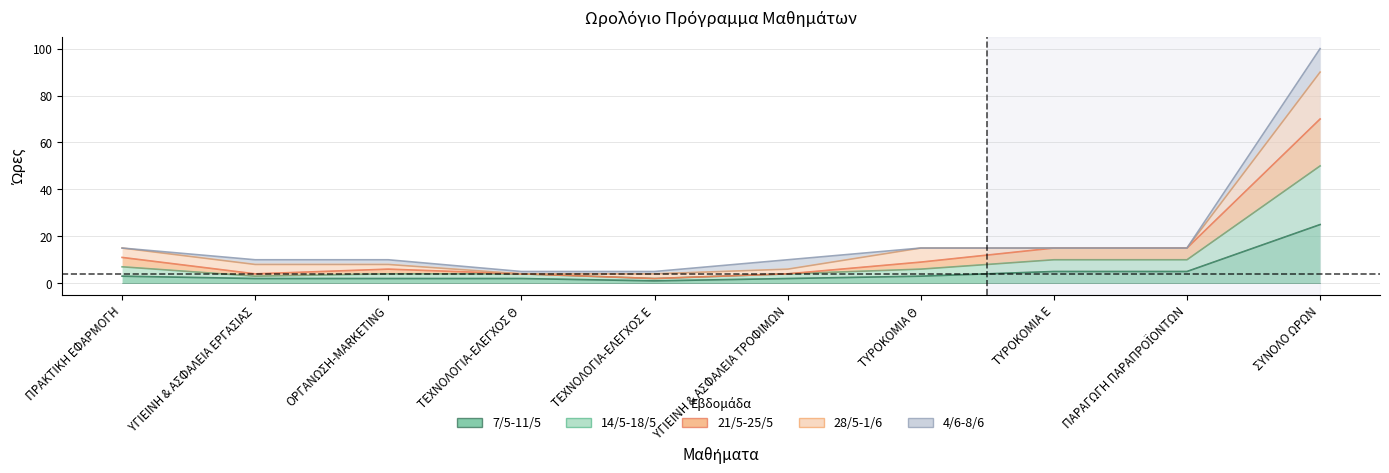

What is the difference between the second highest and second lowest values in the 7/5-11/5 series?

3